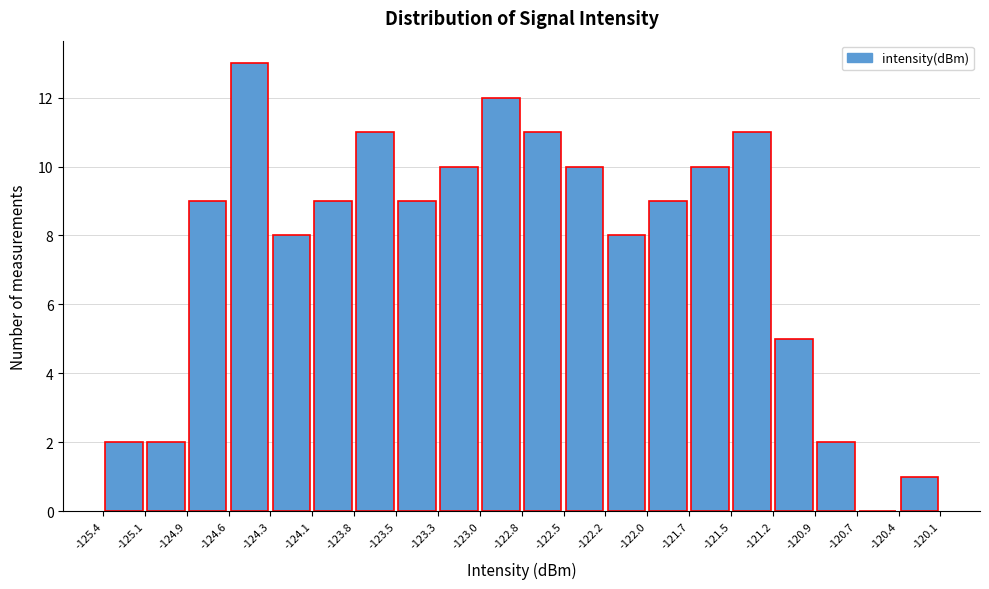

Reading left to right, transcribe this chart: for each bar, give the range it covers on the x-axis and its height. The values are not printed on the chart, so give them approximately, as read against the axis.

-125.4 to -125.1: 2
-125.1 to -124.9: 2
-124.9 to -124.6: 9
-124.6 to -124.3: 13
-124.3 to -124.1: 8
-124.1 to -123.8: 9
-123.8 to -123.5: 11
-123.5 to -123.3: 9
-123.3 to -123.0: 10
-123.0 to -122.8: 12
-122.8 to -122.5: 11
-122.5 to -122.2: 10
-122.2 to -122.0: 8
-122.0 to -121.7: 9
-121.7 to -121.5: 10
-121.5 to -121.2: 11
-121.2 to -120.9: 5
-120.9 to -120.7: 2
-120.7 to -120.4: 0
-120.4 to -120.1: 1